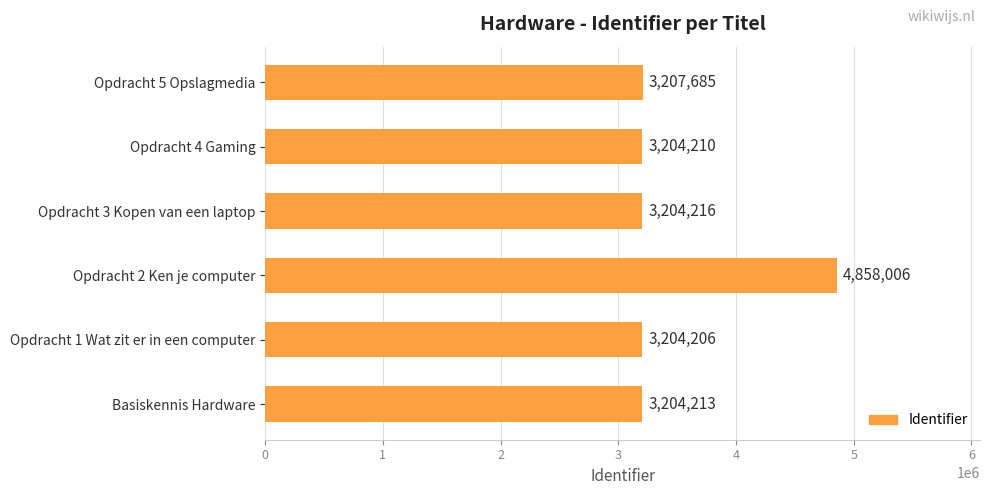

How many data points are less than 3204216?

3